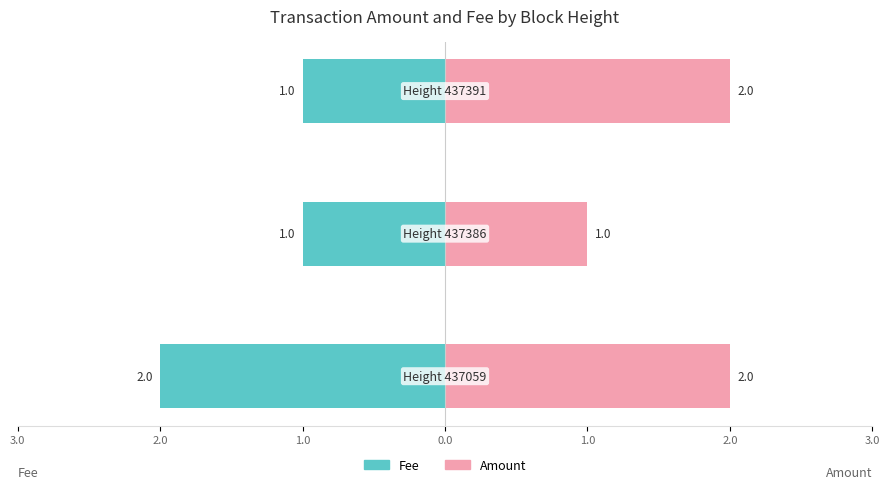

How many data points in Fee are less than -1?

1